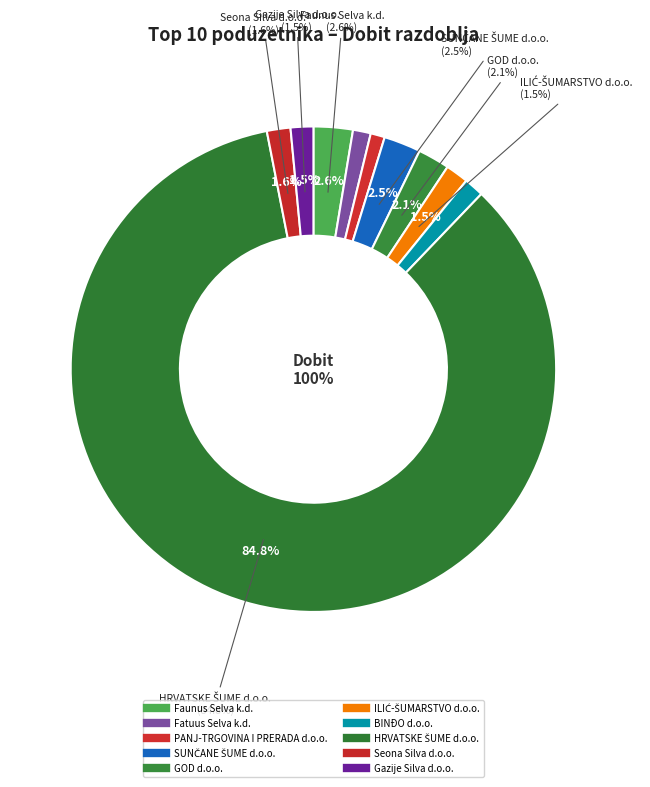

What is the change in value from Fatuus Selva k.d. to BINĐO d.o.o.?

+294